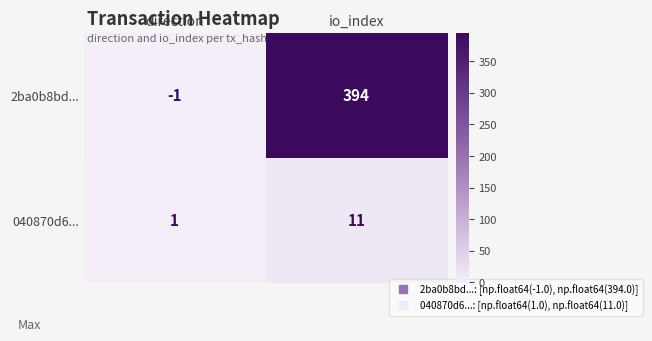

Is it true that 040870d6... equals 4 at io_index?

False